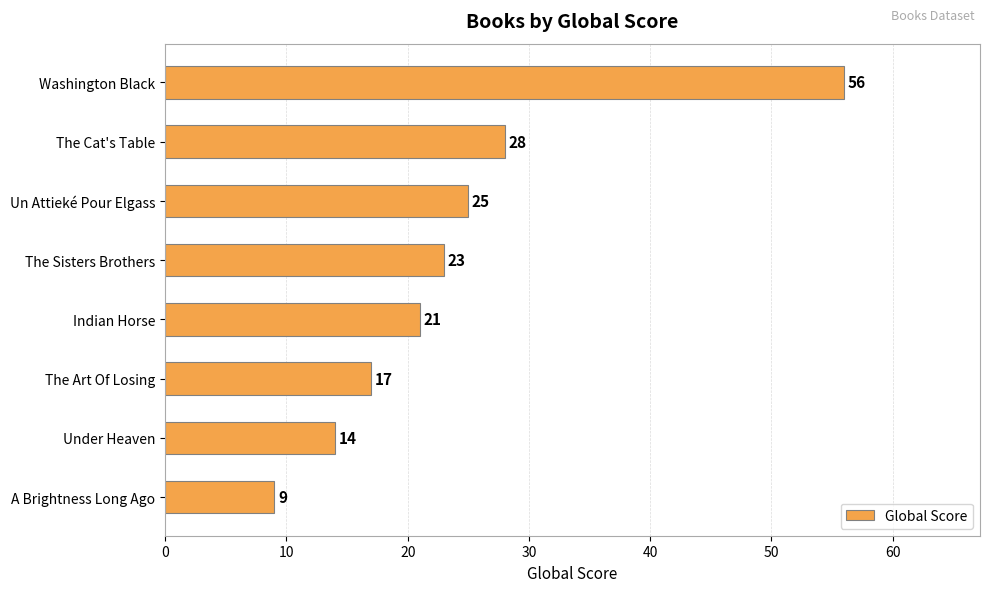

Does the chart contain stacked bars?

No